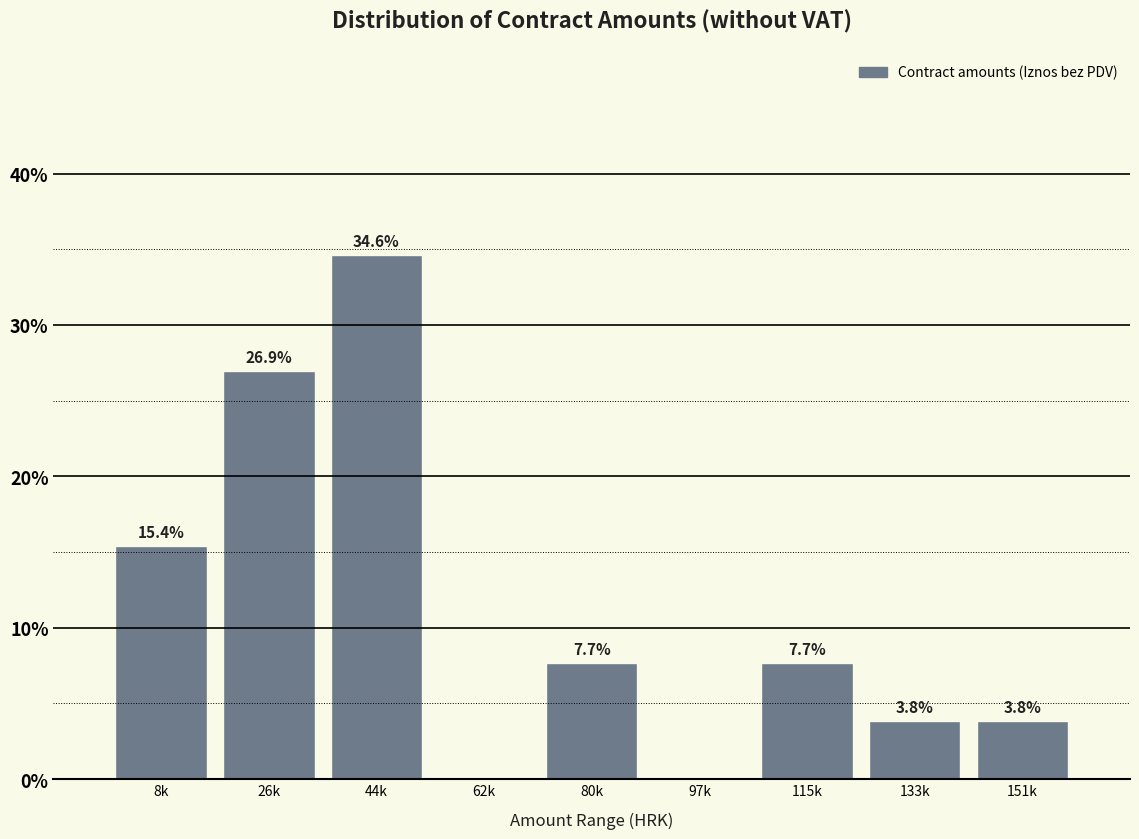

Reading left to right, what are all the values shown in this chart?

8k=15.4	26k=26.9	44k=34.6	62k=0.0	80k=7.7	97k=0.0	115k=7.7	133k=3.8	151k=3.8